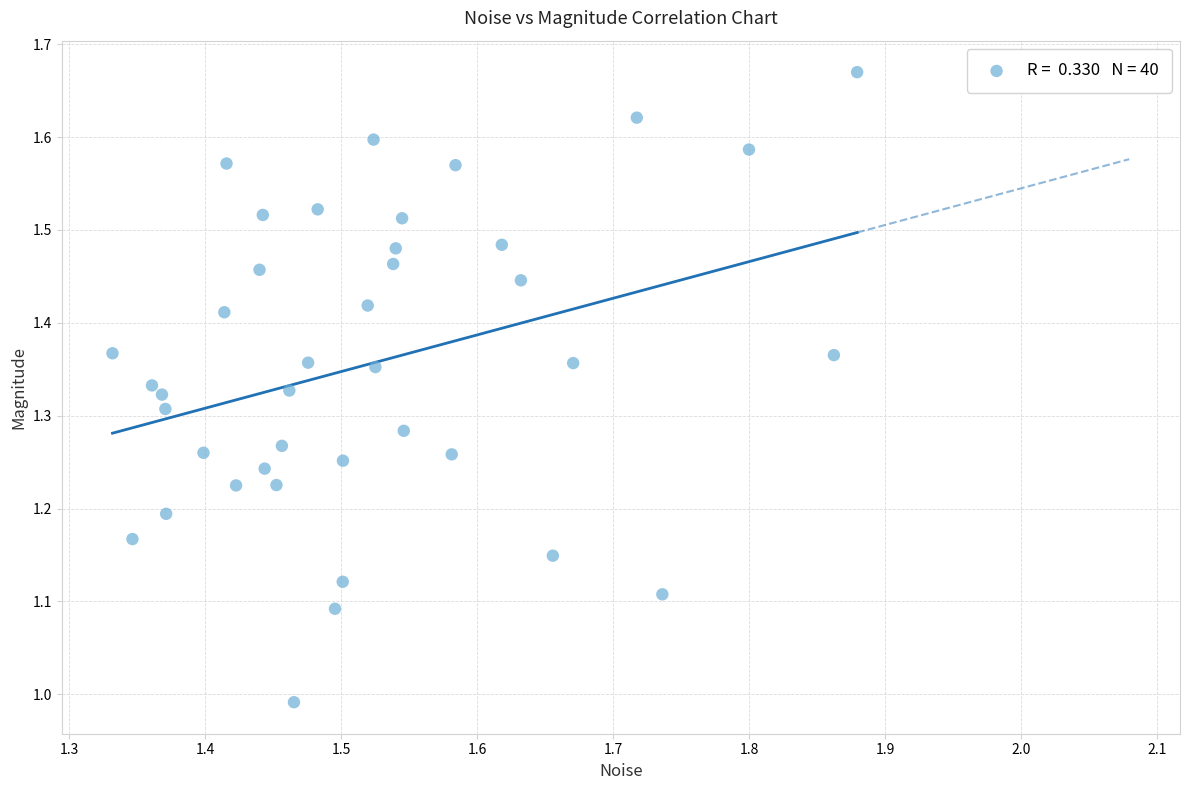

What is the range of Y values (max minus min)?

0.7